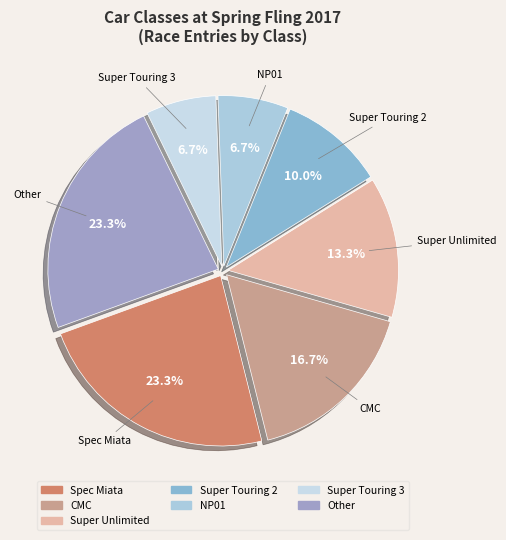

What percentage is the Super Unlimited slice, to the nearest percent?

13%